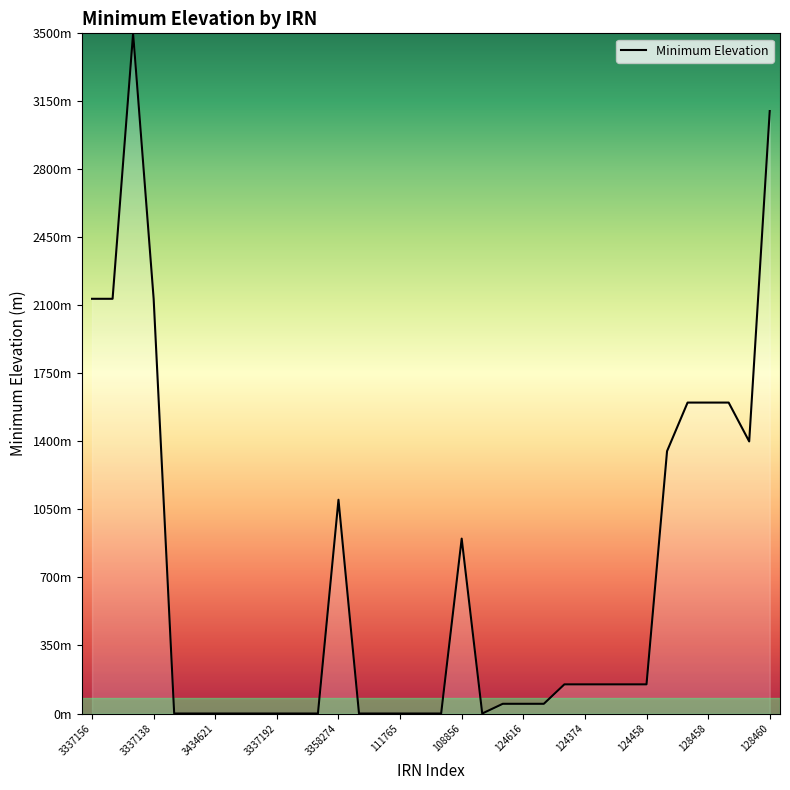

Does the chart have visible grid lines?

No